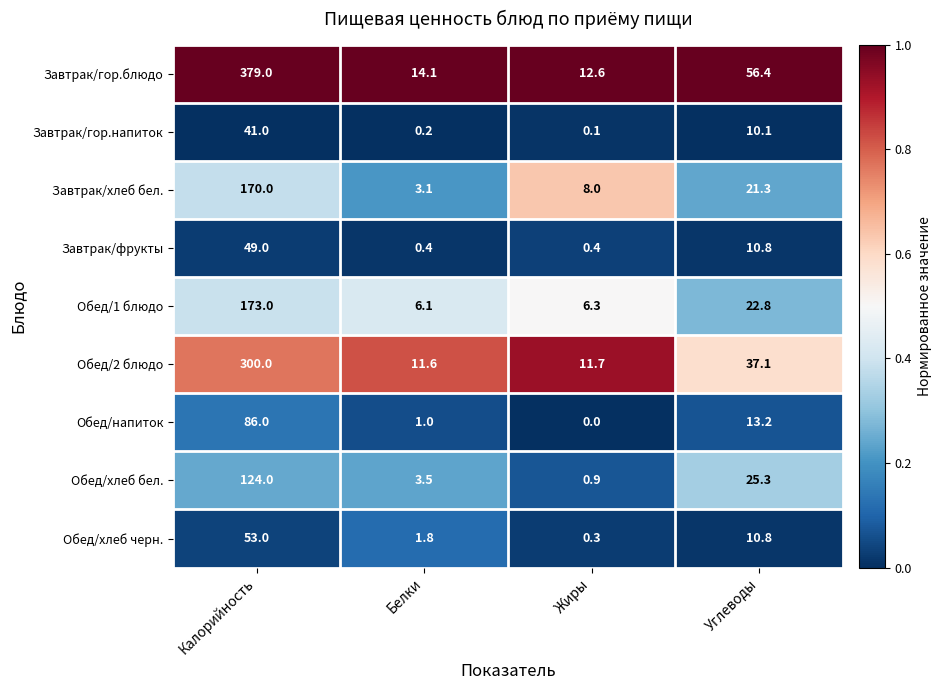

Is the value of Обед/хлеб черн. at Белки greater than the value of Обед/напиток at Углеводы?

No